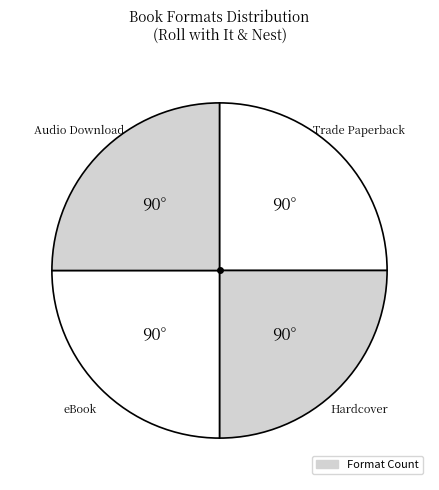

Count the number of slices in the pie.

4